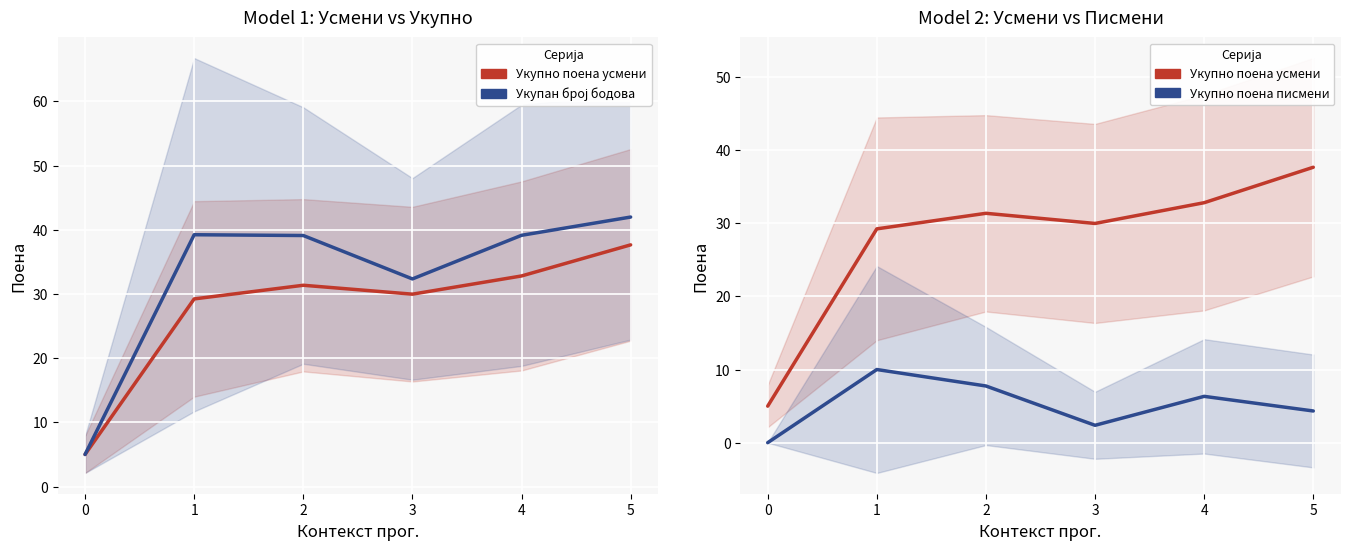

True or false: Укупно поена писмени and Укупан број бодова cross at least once.

False